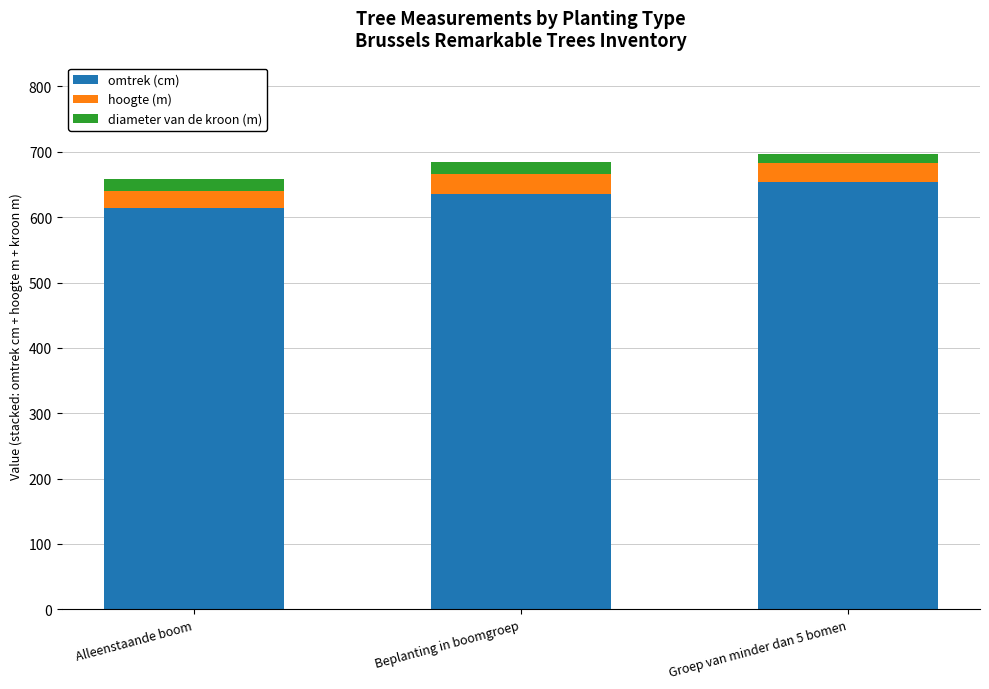

List the labels in order of omtrek (cm) value, largest first.

Groep van minder dan 5 bomen, Beplanting in boomgroep, Alleenstaande boom